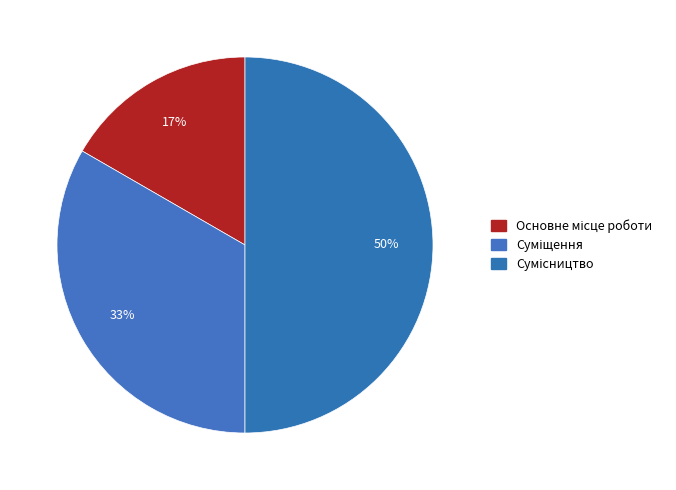

How many slices are in this pie chart?

3